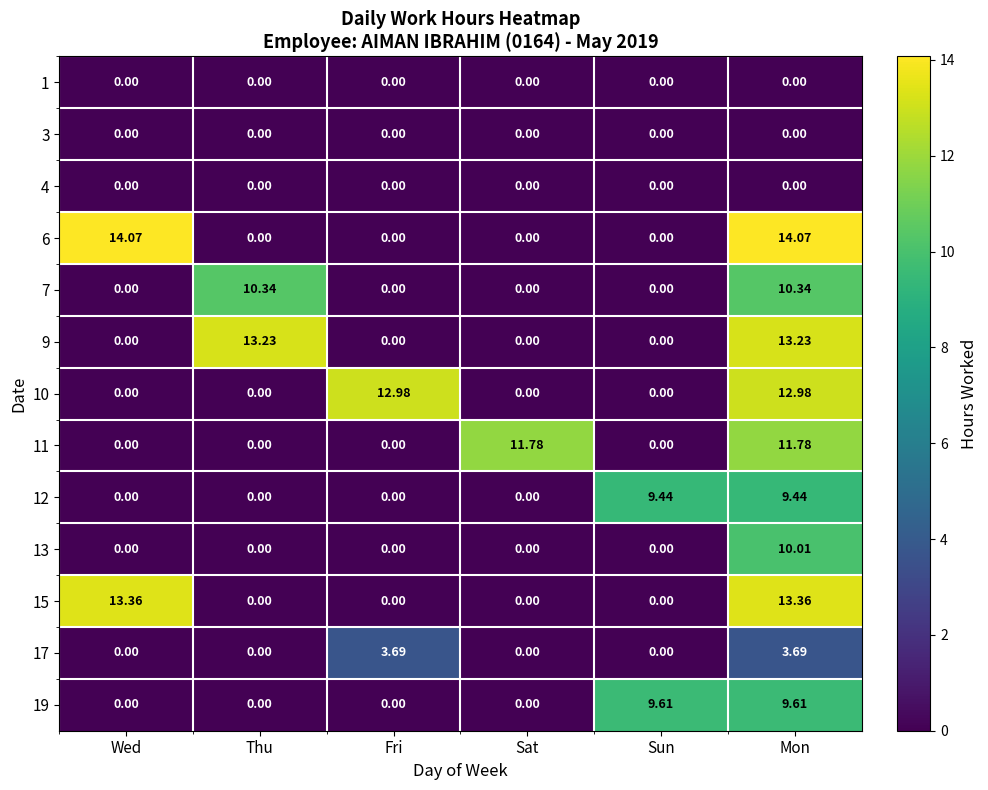

Is the value of 7 at Thu greater than the value of 3 at Sat?

Yes